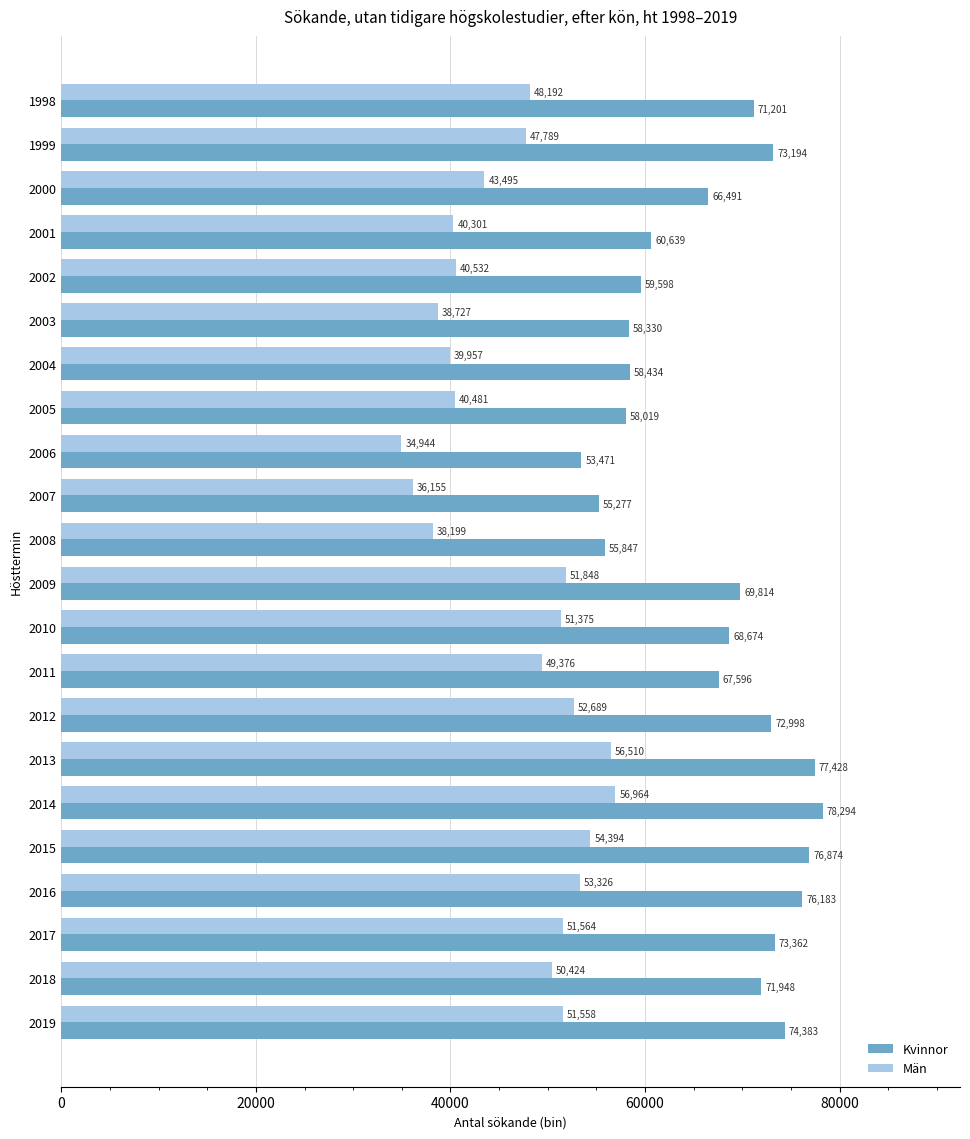

What is the maximum value for Män?

56964